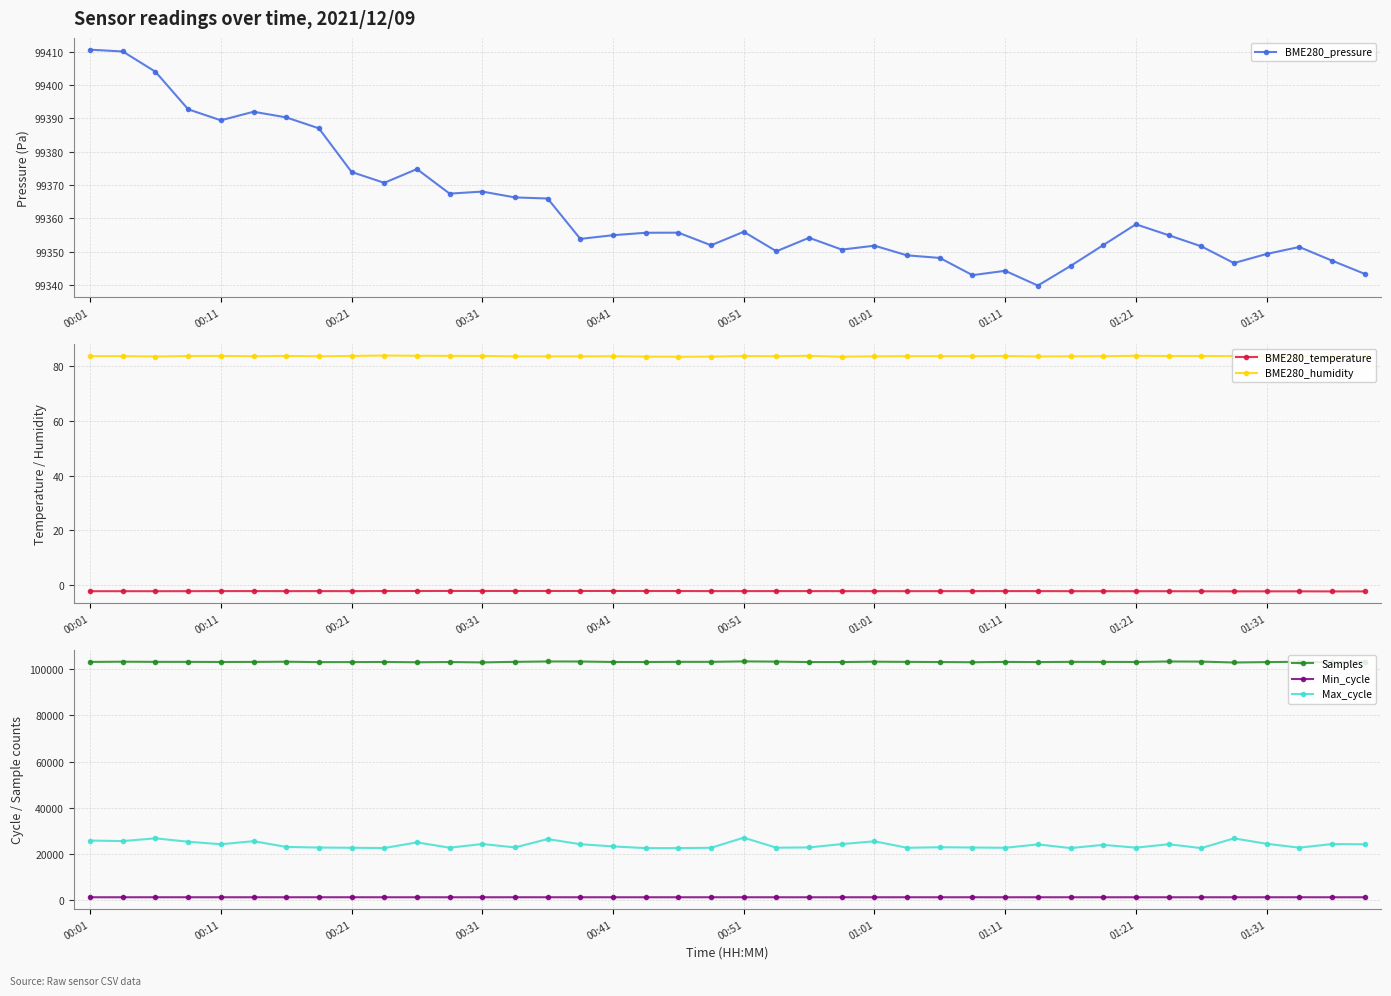

How many values in the BME280_pressure series are below 99354?

18